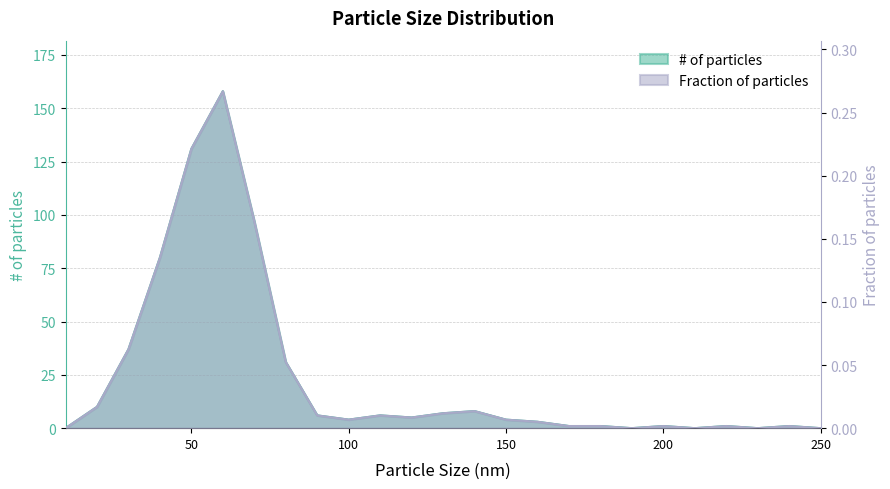

The Fraction of particles series shows 0.0 at 80. True or false?

False